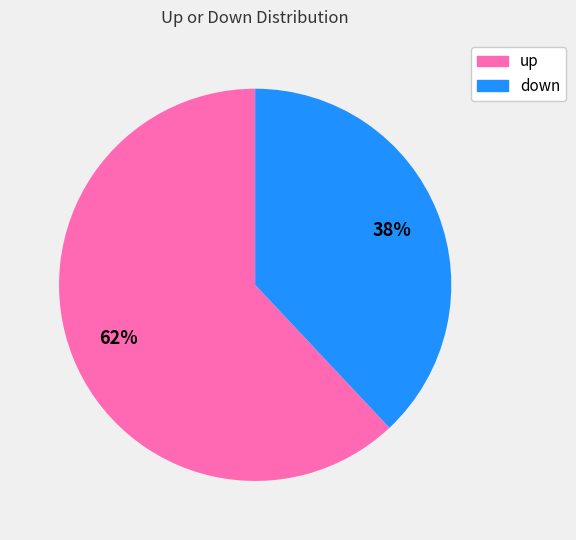

Is it true that down is 38% of the pie?

True